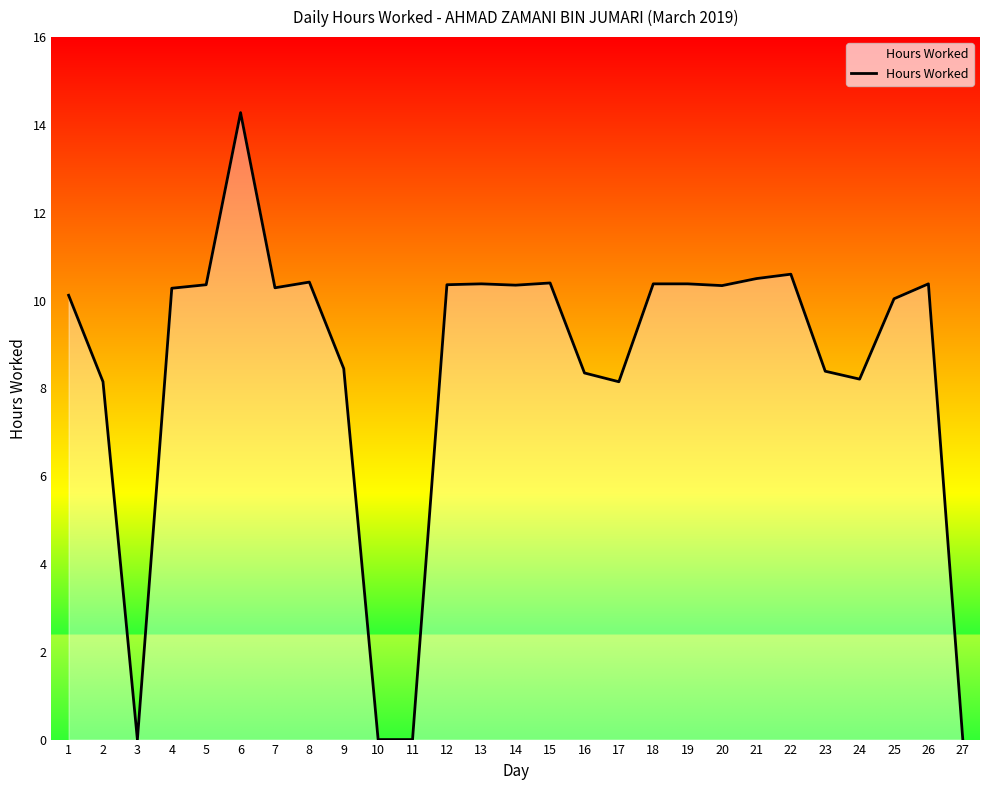

What value does the data have at 18?

10.4